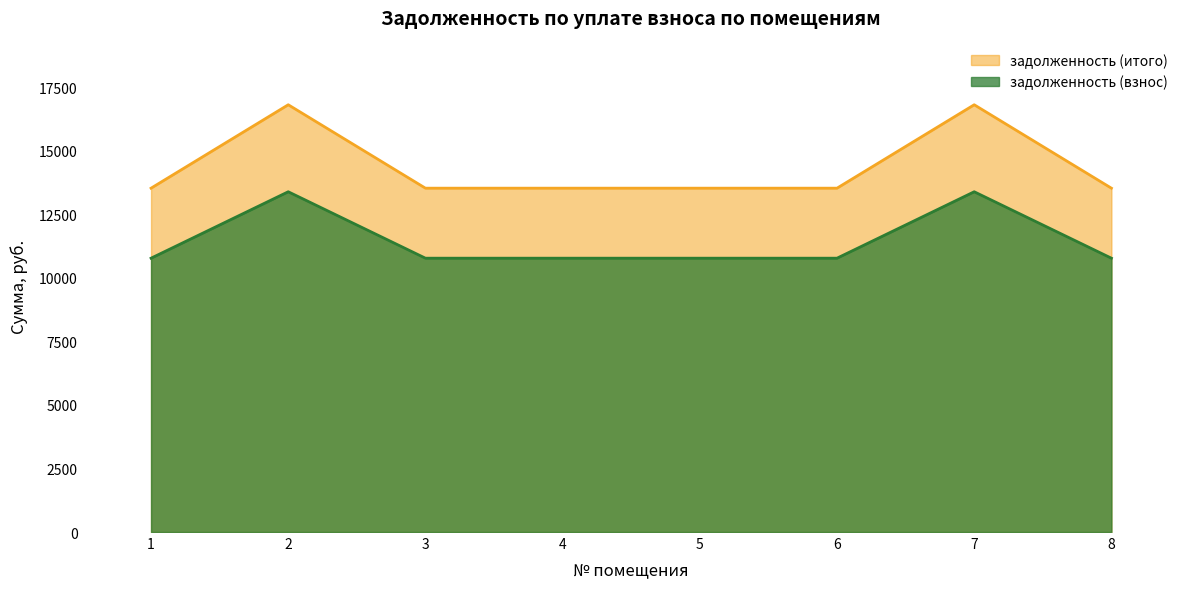

What is the greatest value displayed?

16817.3